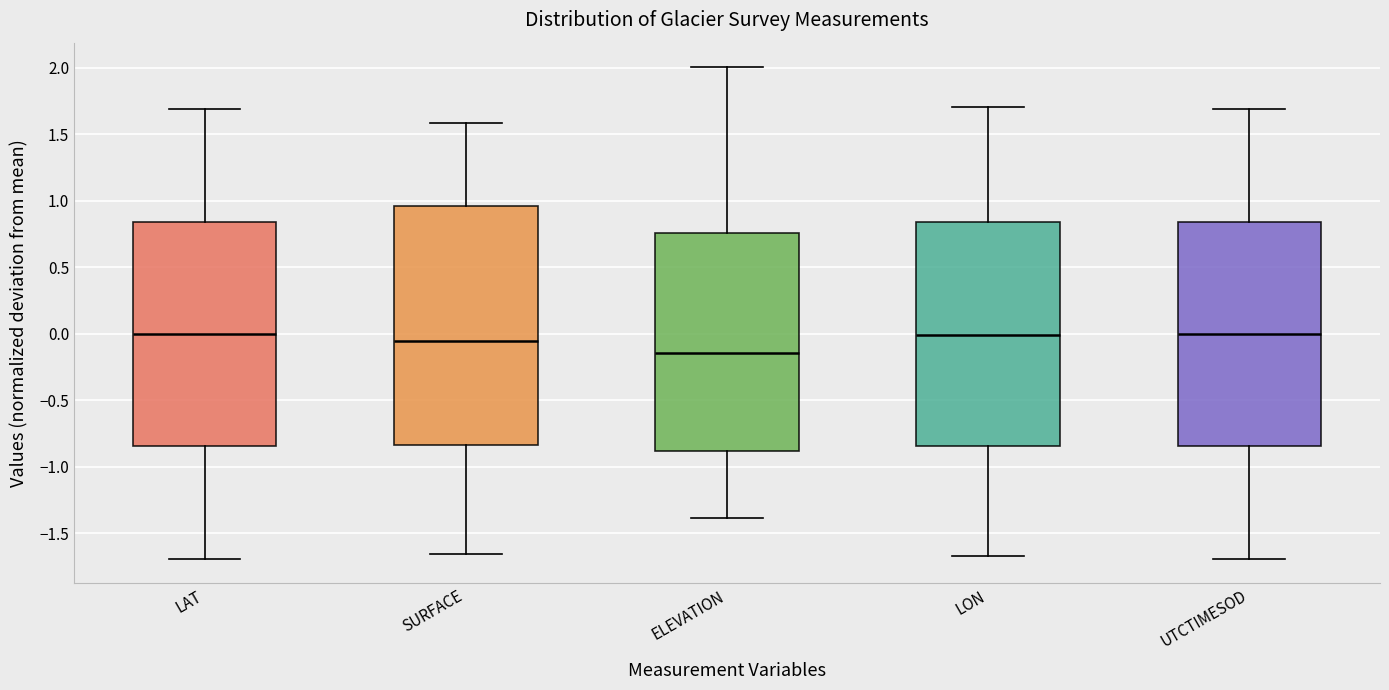

Where is the upper edge of the box for ELEVATION on the y-axis? The values are not printed on the chart, so give them approximately, as read against the axis.

0.75